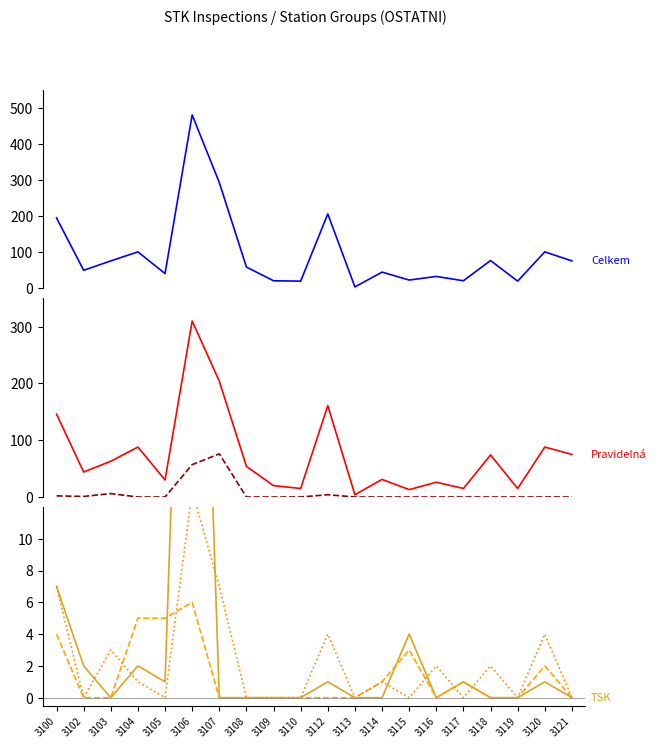

What is the difference between the maximum and second lowest values in the Technická silniční kontrola series?

51